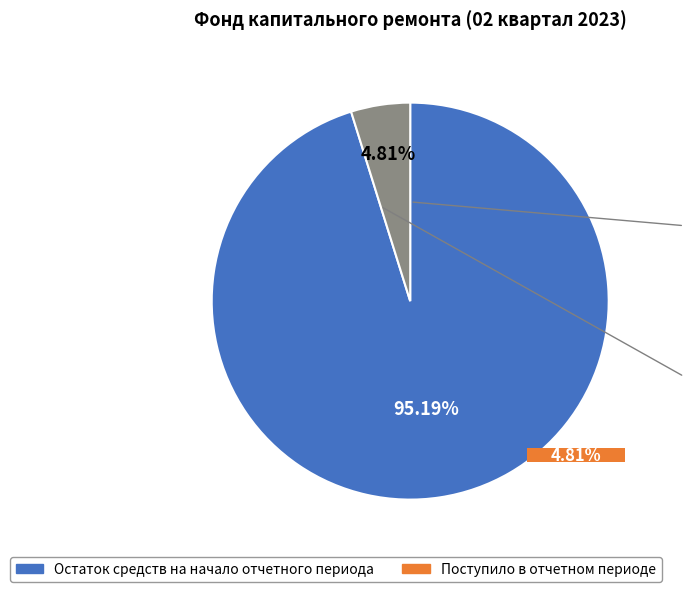

Rank the categories by value from lowest to highest.

Поступило в отчетном периоде, Остаток средств на начало отчетного периода